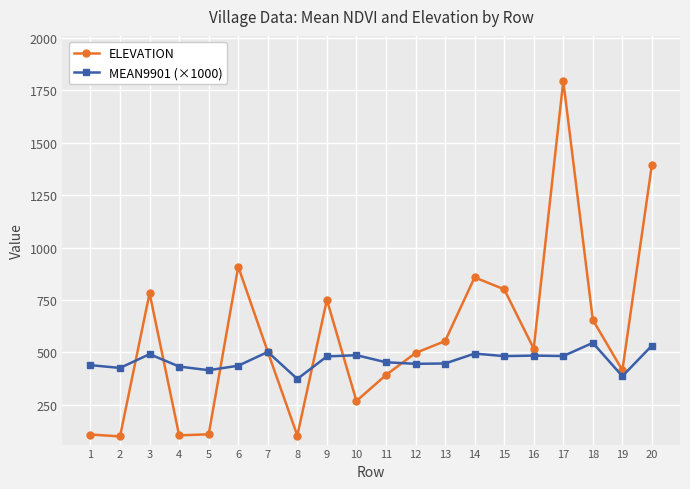

Where is the first local maximum for MEAN9901 (×1000)?

3